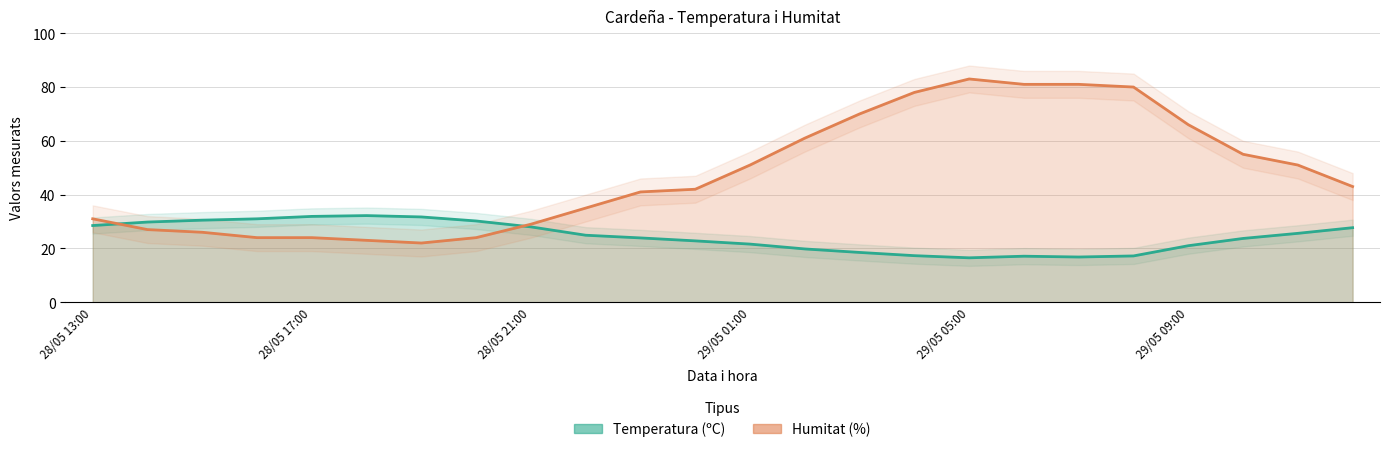

Does the chart display data point markers on the line(s)?

No